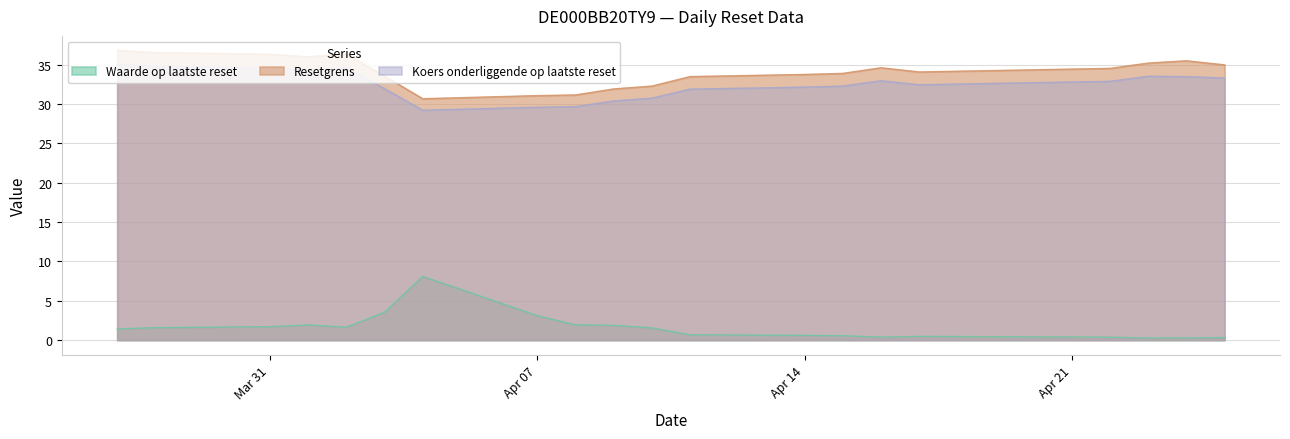

At 2025-04-17, list the series in order from smallest to largest.

Waarde op laatste reset, Koers onderliggende op laatste reset, Resetgrens